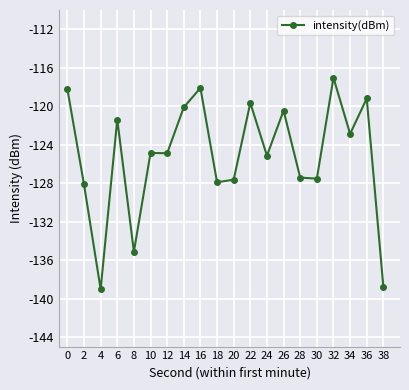

What is the greatest value displayed?

-117.0